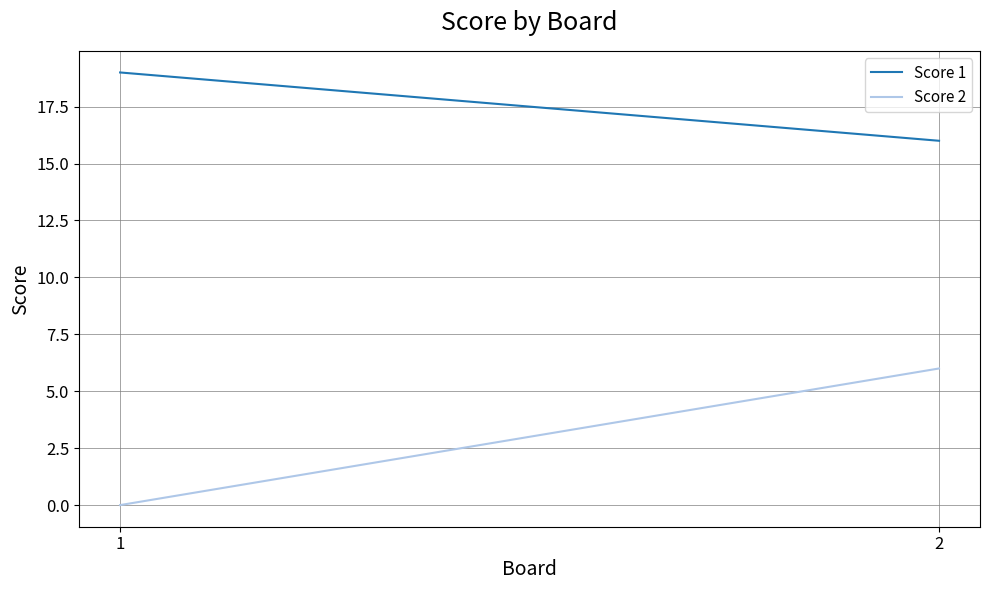

What is the difference between the highest and lowest values at 1?

19